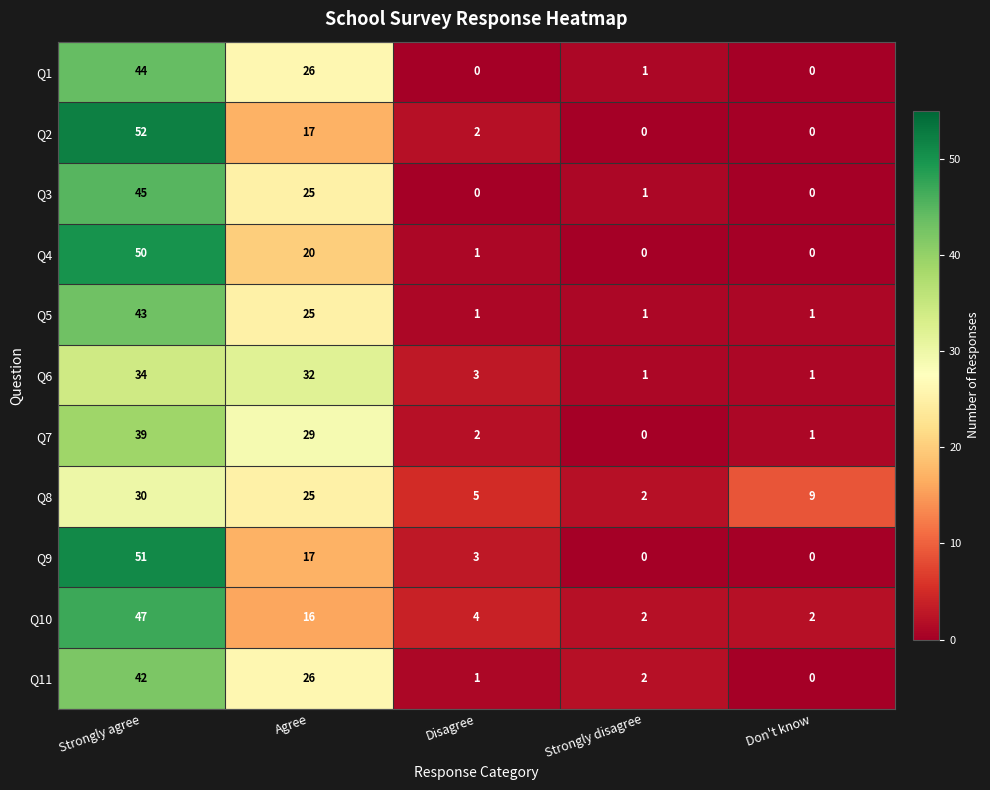

Which series has the largest range (max minus min)?

Q2